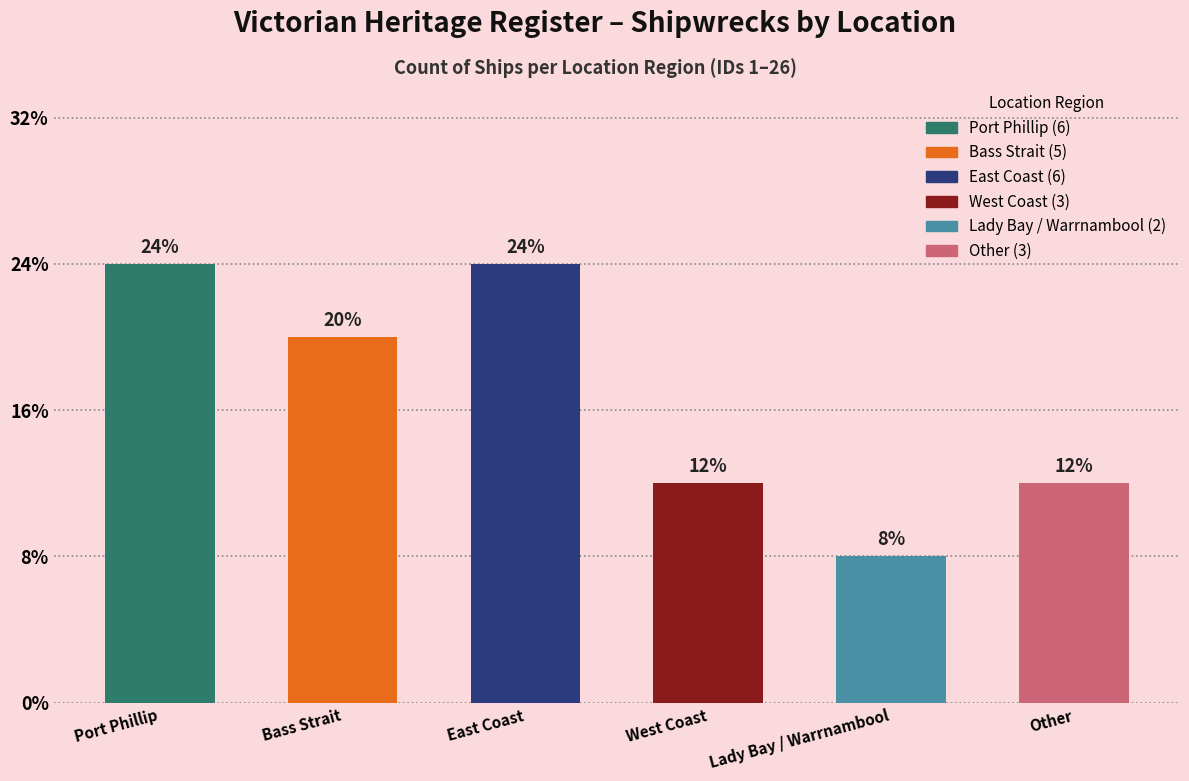

Count the number of data series in this chart.

1